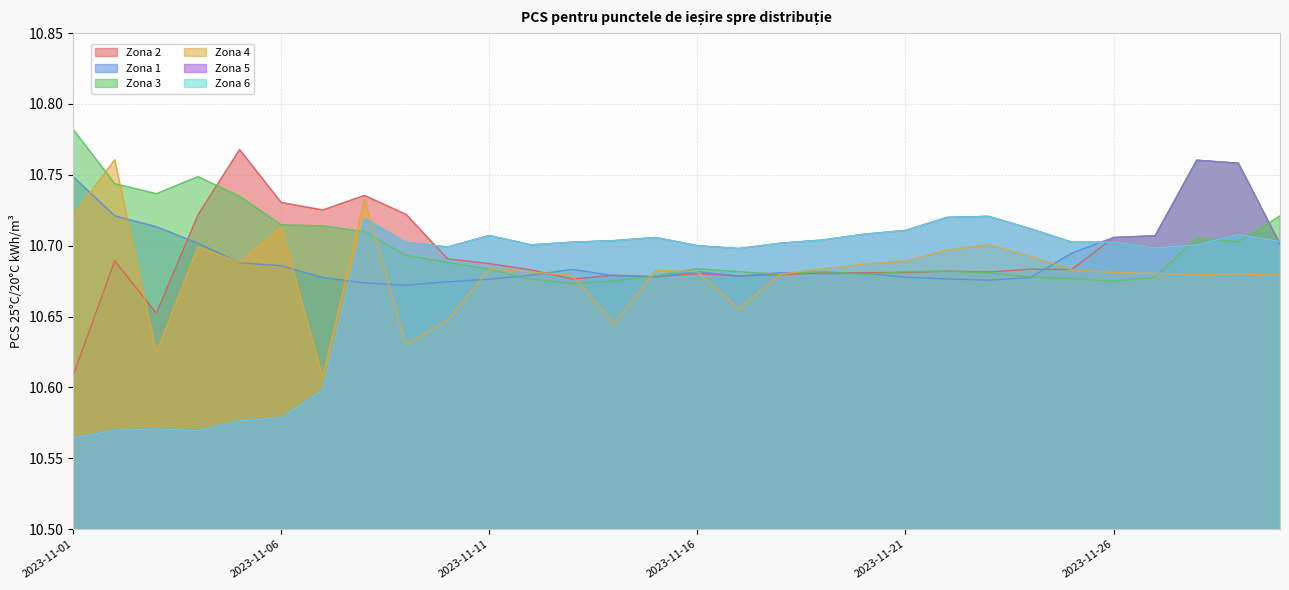

At how many categories does at least one series exceed 10?

30